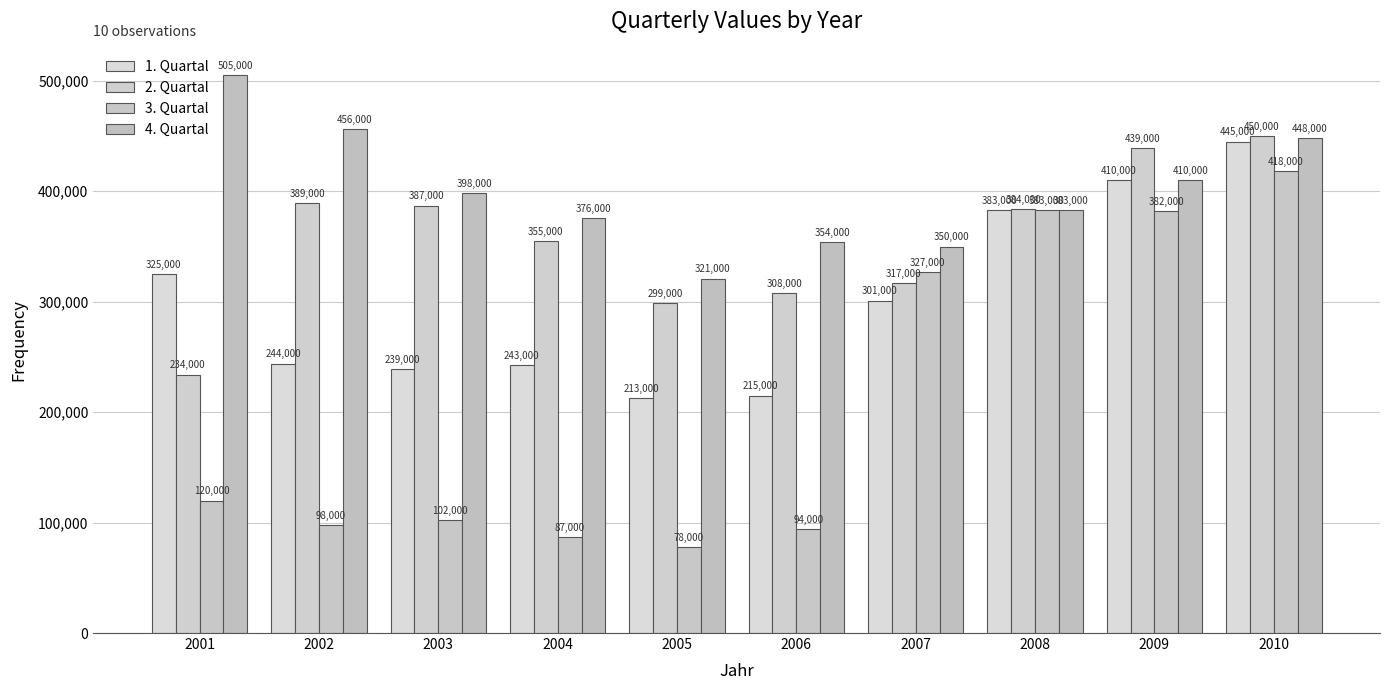

What is the minimum value for 4. Quartal?

321000